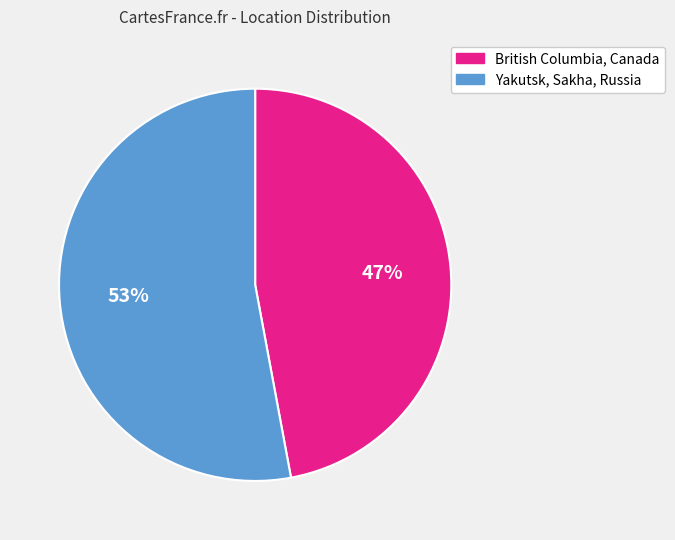

Count the number of slices in the pie.

2